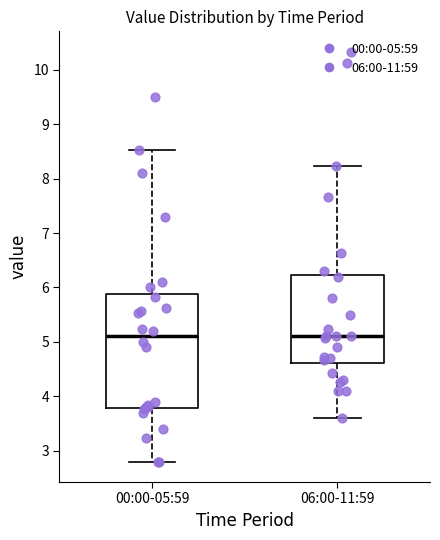

Comparing the boxes themselves (not the whiskers), which one is the tallest?

00:00-05:59